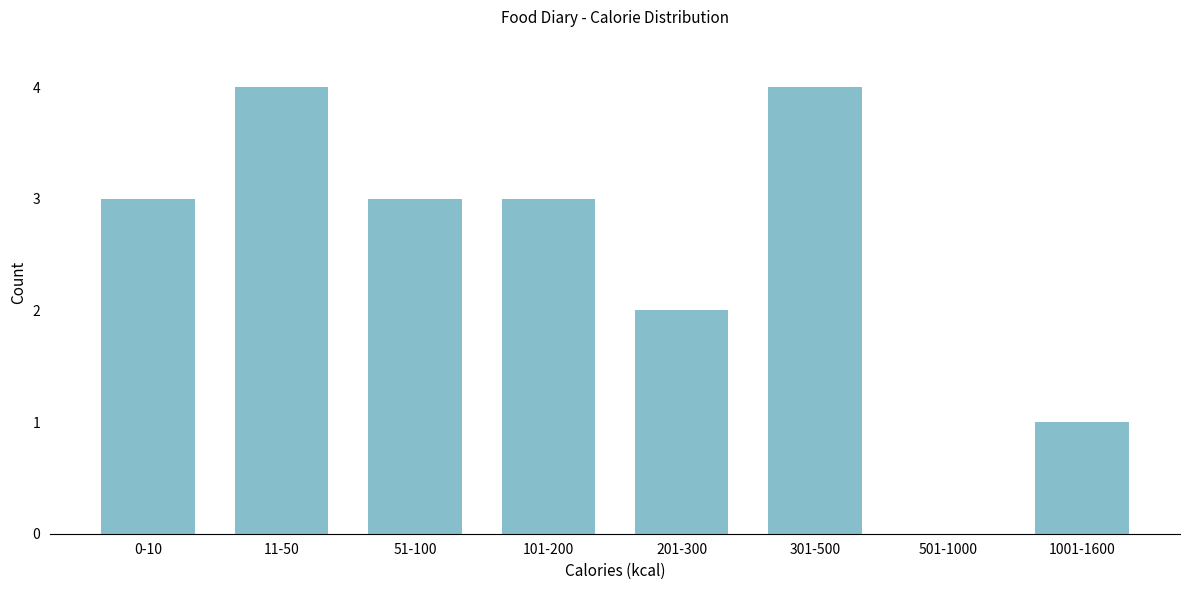

Reading right to left, list all the values displayed in this chart.

1001-1600=1	501-1000=0	301-500=4	201-300=2	101-200=3	51-100=3	11-50=4	0-10=3